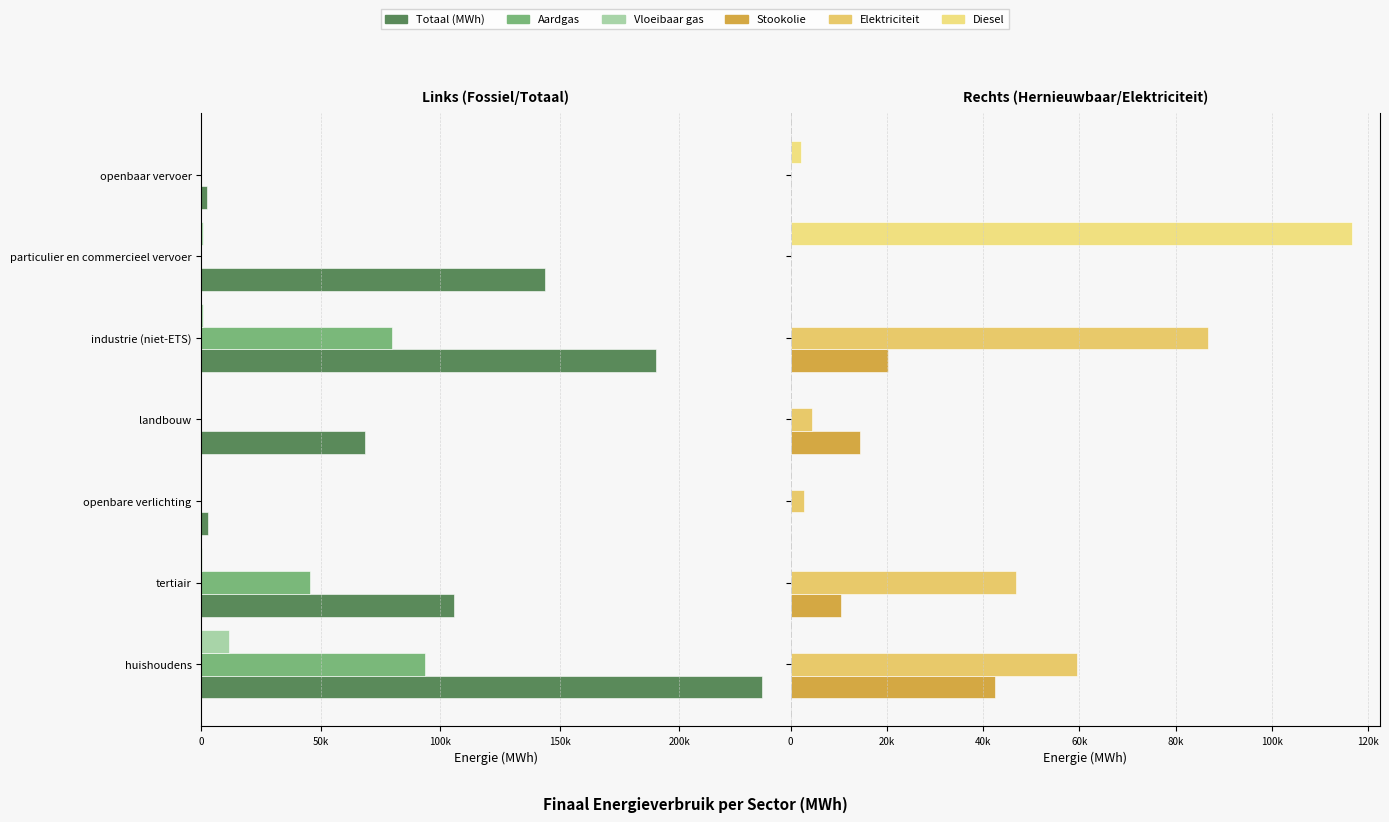

What is the value of the Diesel bar at the 6th from the left?

116566.7